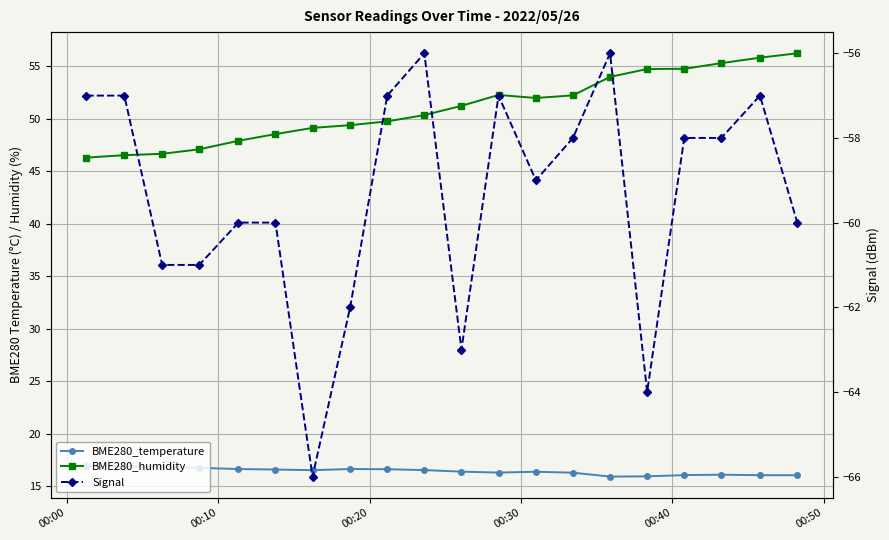

What are all the series names shown in the legend?

BME280_temperature, BME280_humidity, Signal